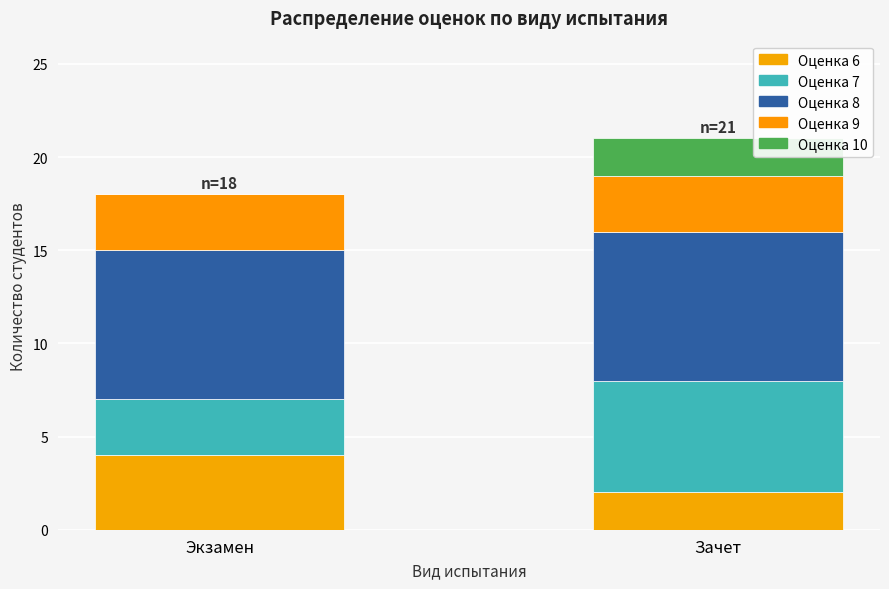

At which label is Оценка 6 closest to 3?

Экзамен